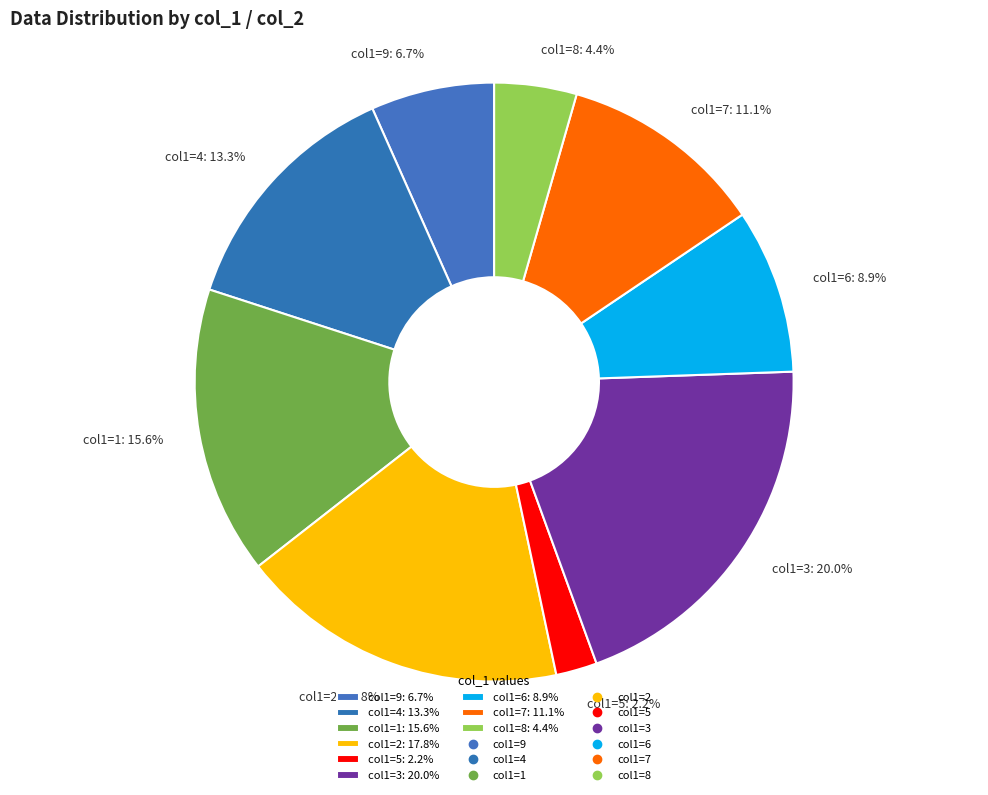

Does col1=1: 15.6% represent more than half of the total?

No